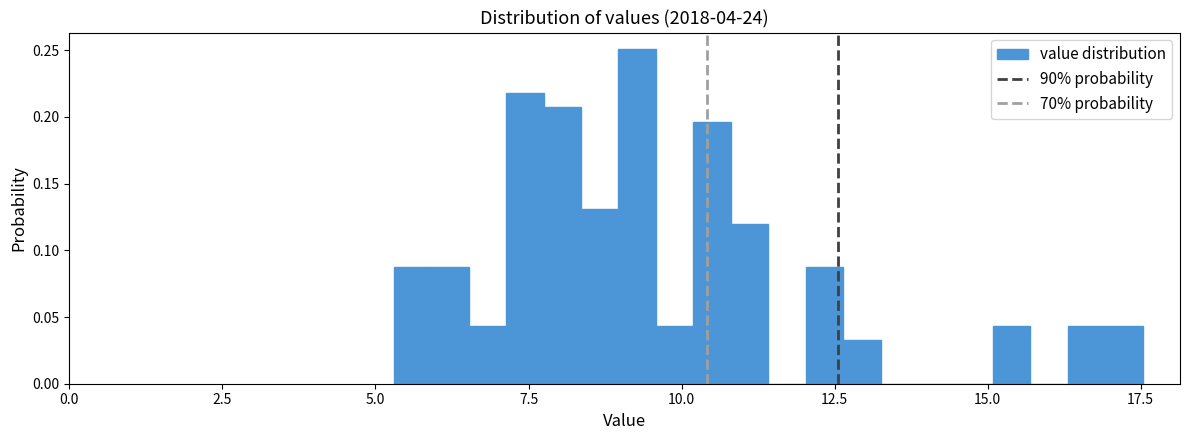

Read against the x-axis, roughly where is the centre of the tallest bar?

9.5